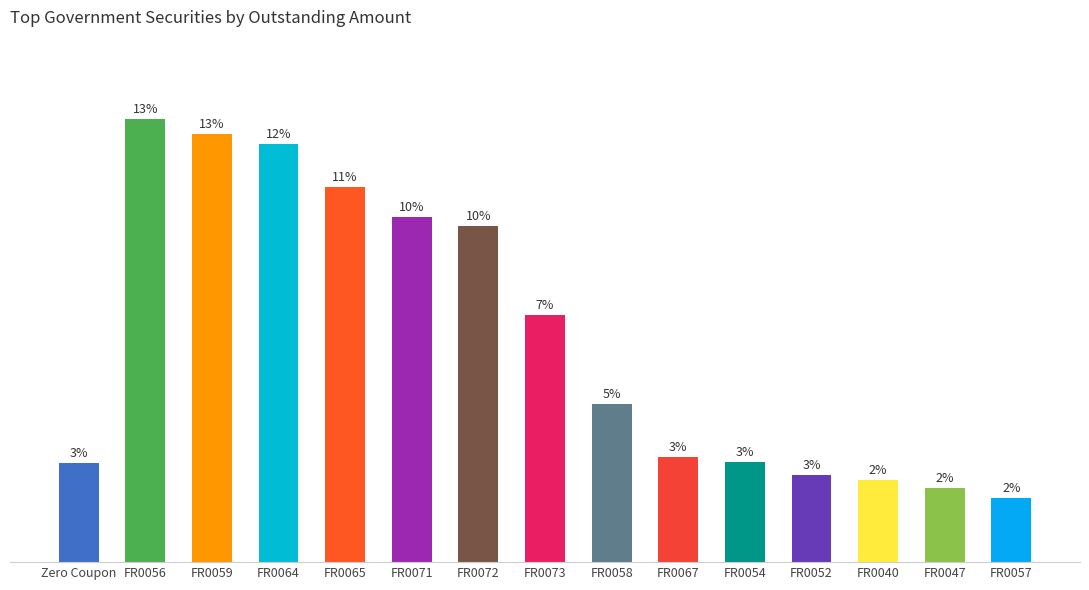

Where is the data nearest to the value 68?

FR0073